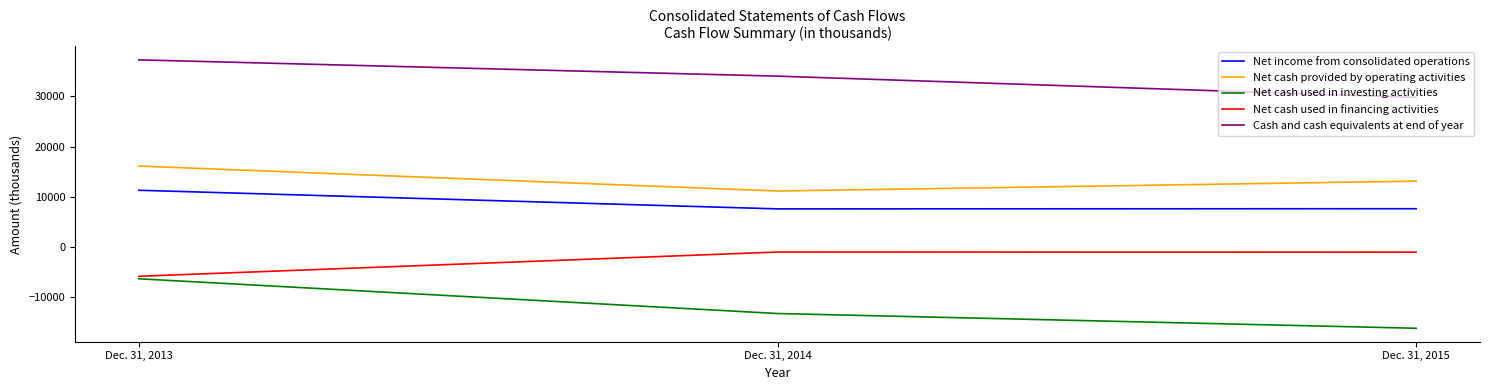

Which series has the widest spread of values?

Net cash used in investing activities